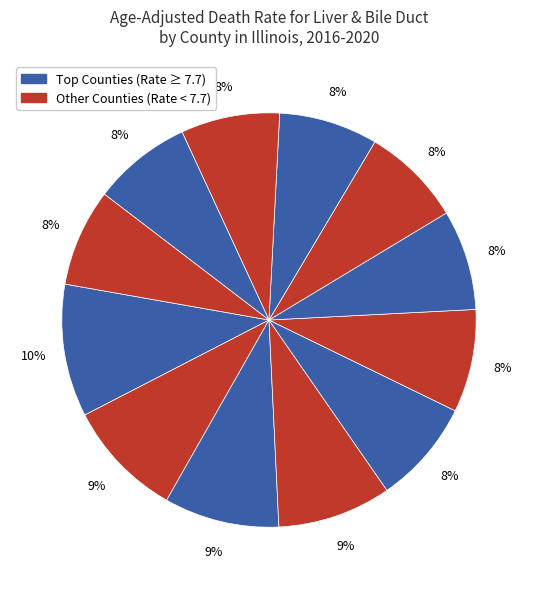

How many slices are in this pie chart?

12